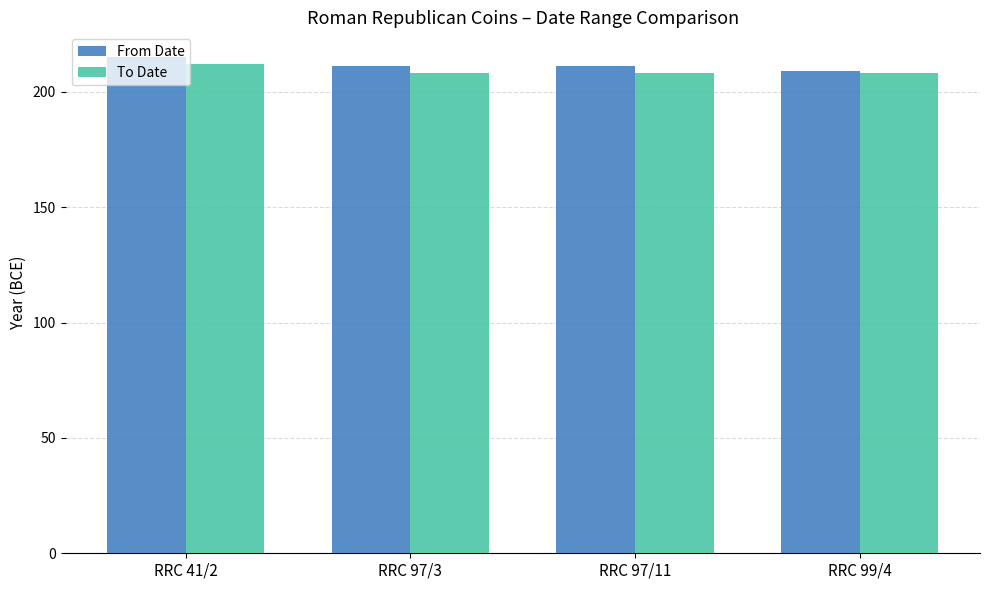

What is the sum of all To Date values?

836